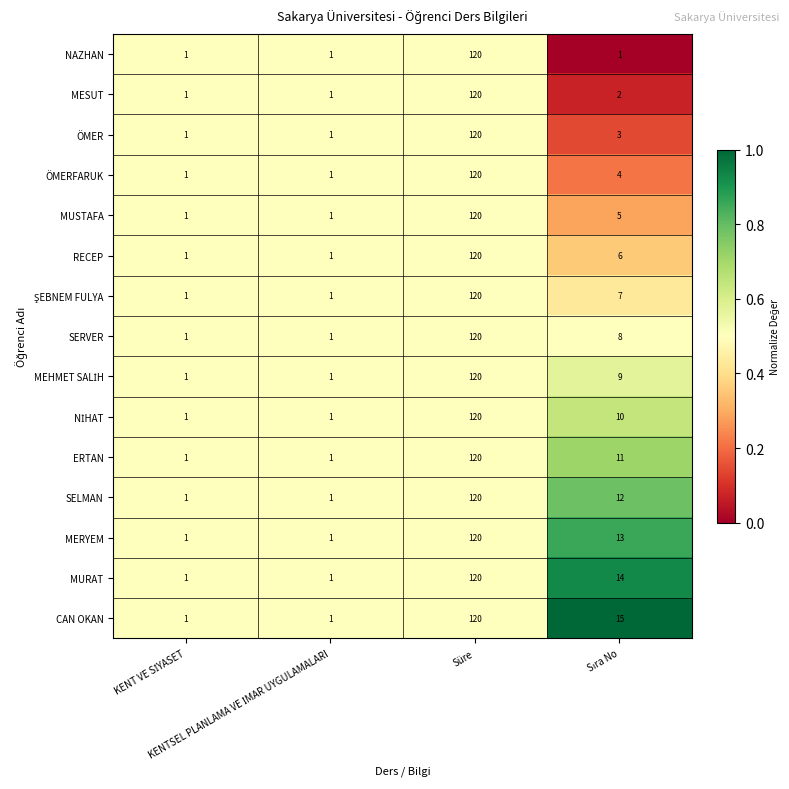

Which series has the largest total across all categories?

CAN OKAN